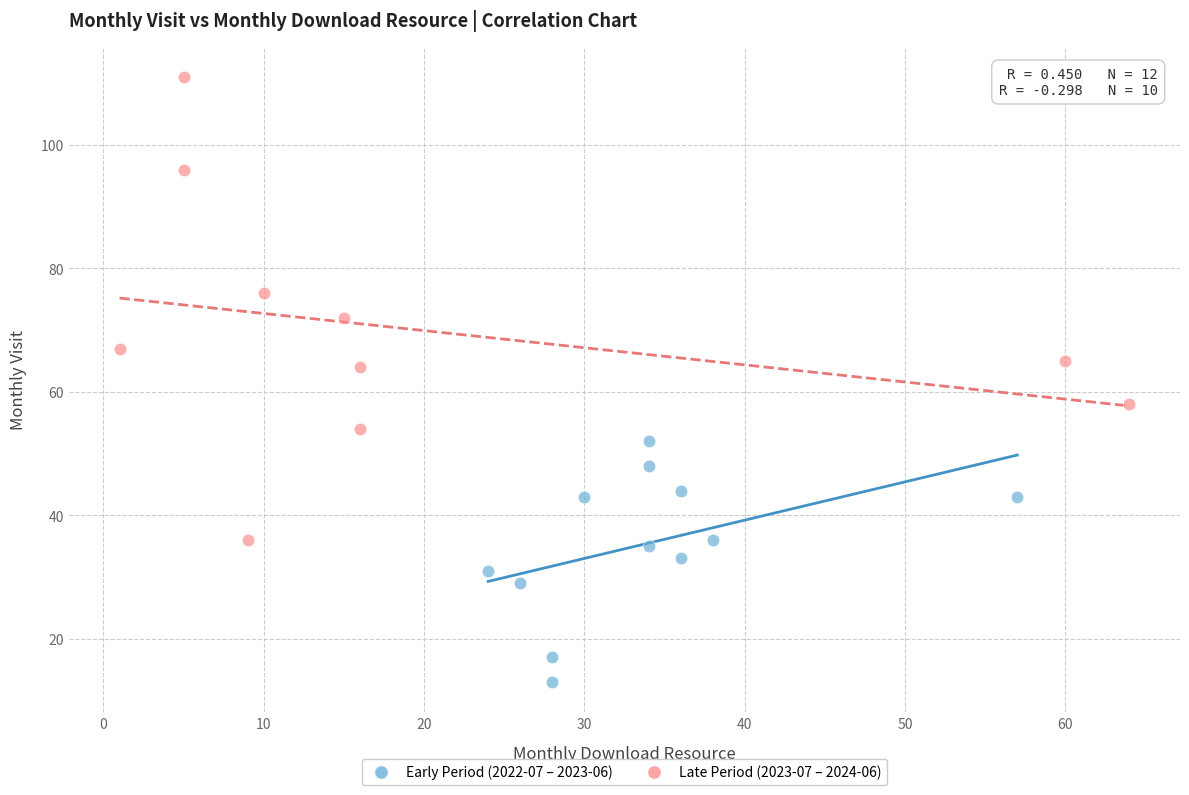

Which series has the widest spread of Y values?

Late Period (2023-07 – 2024-06)